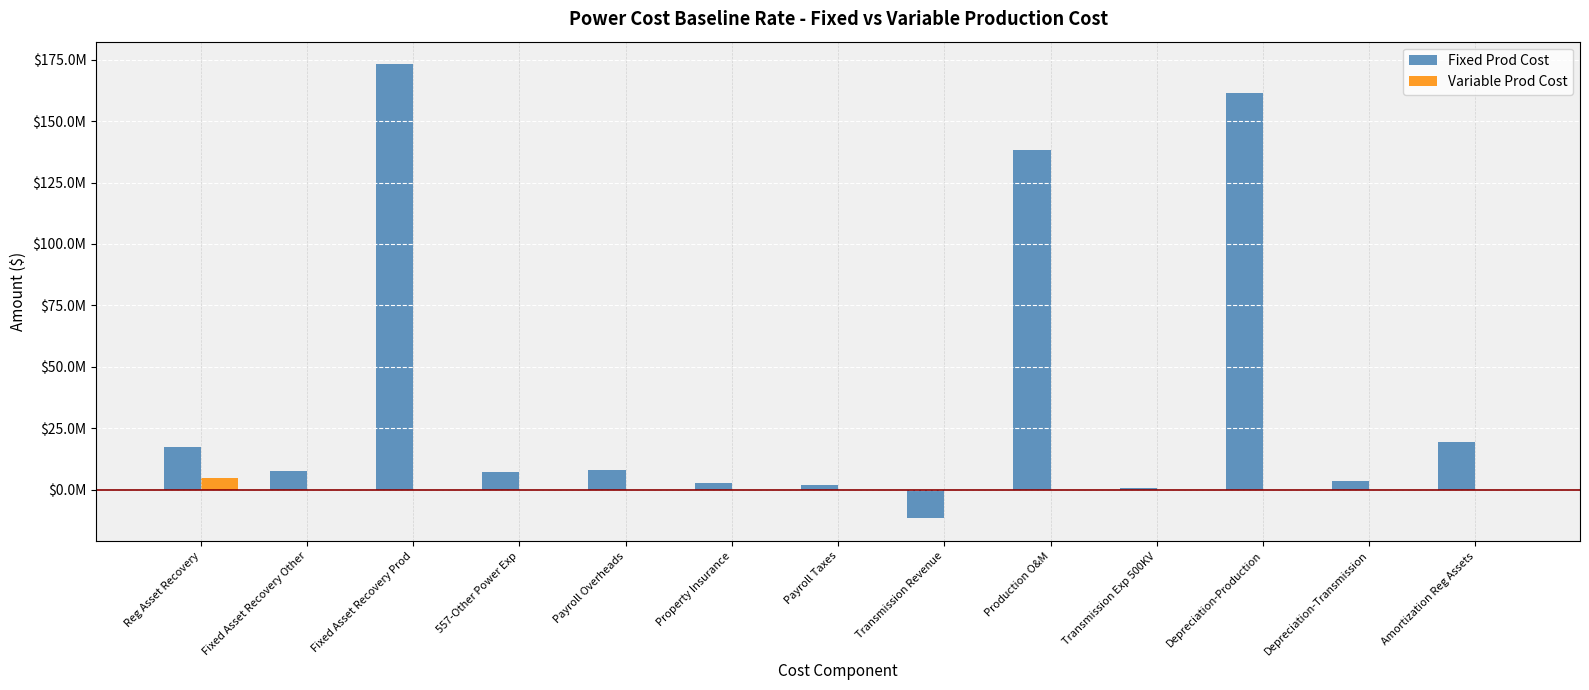

Are the bars grouped side by side (vs. stacked)?

Yes